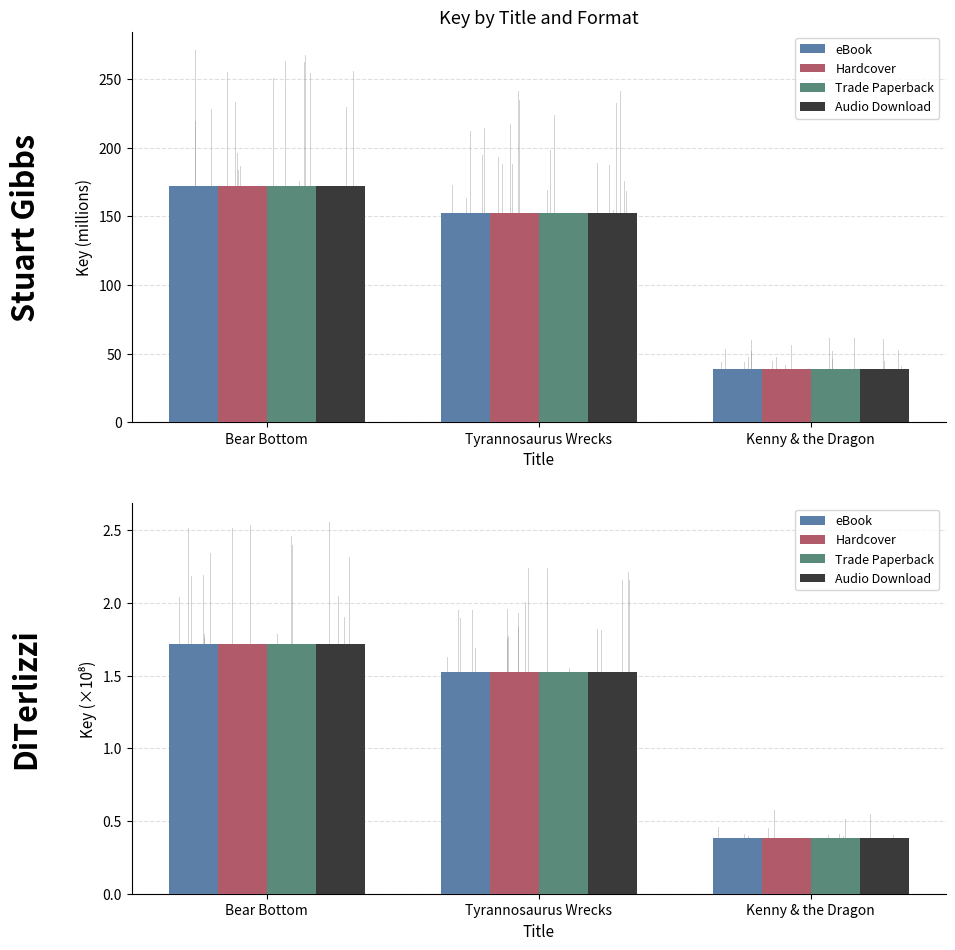

Where is Hardcover nearest to the value 1?

Tyrannosaurus Wrecks